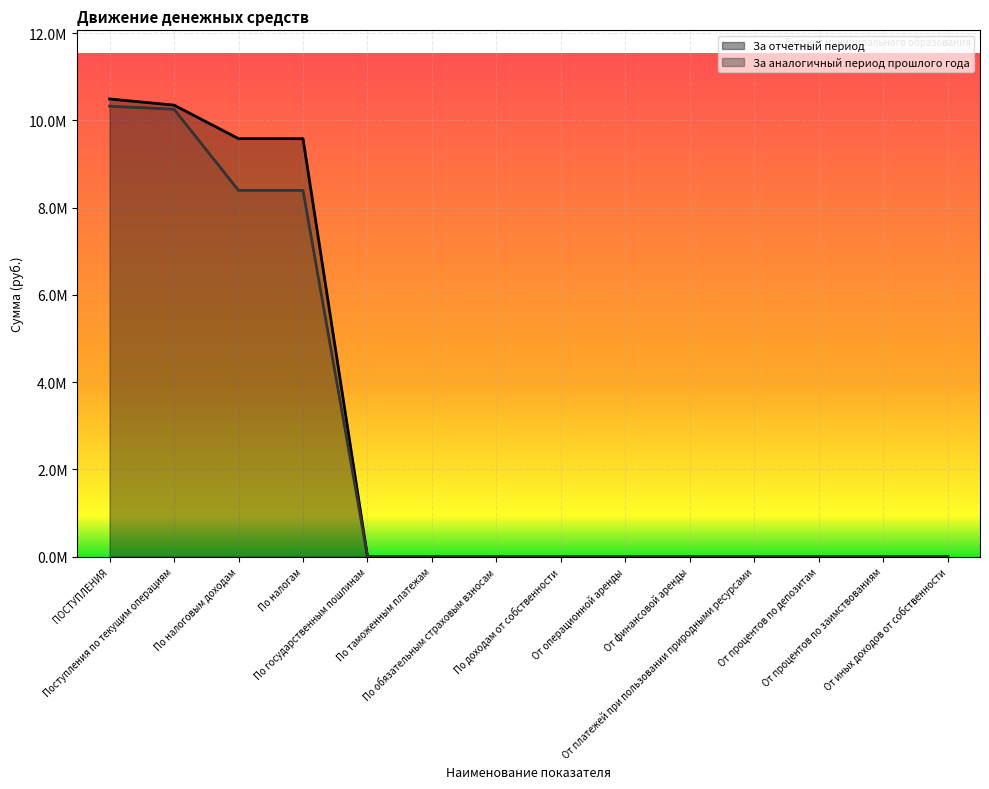

What position from the left is По налогам?

4